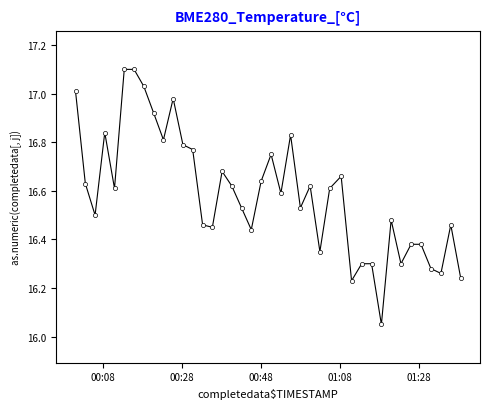

True or false: the data has more than 0 interior local peaks.

True